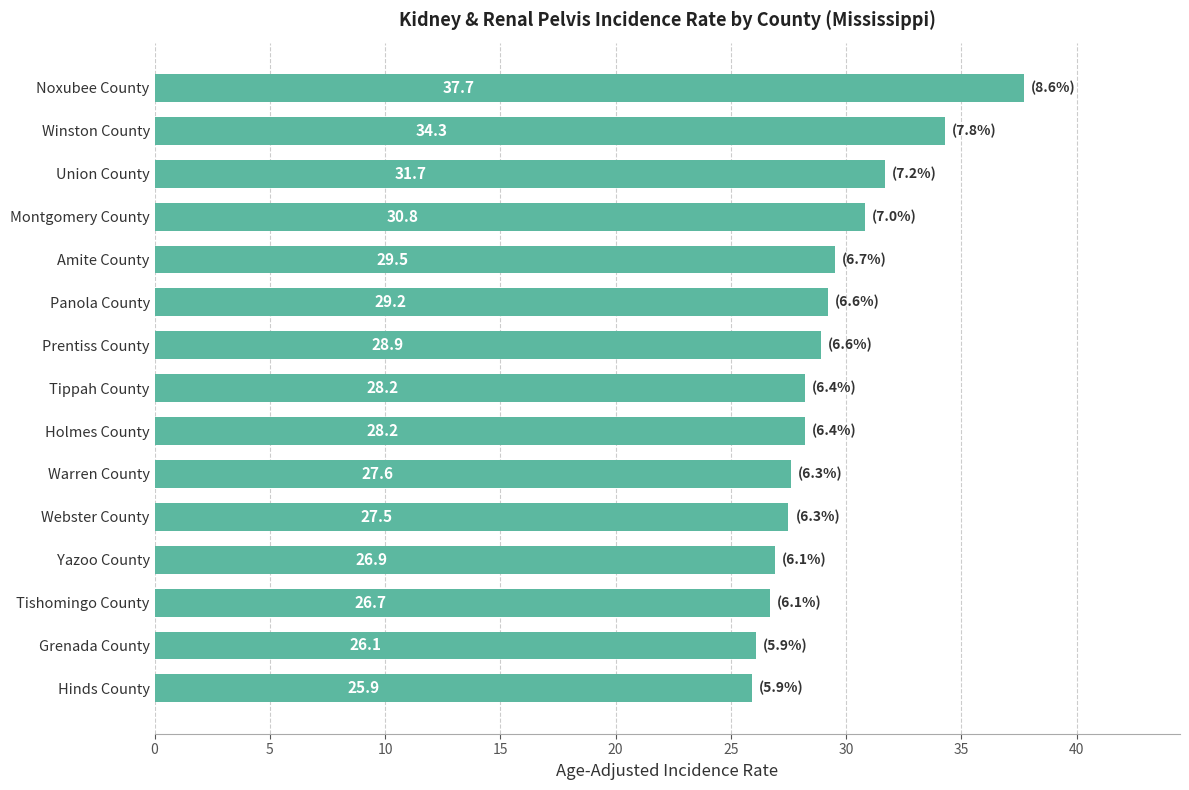

Reading top to bottom, transcribe all the data shown in this chart.

37.7	34.3	31.7	30.8	29.5	29.2	28.9	28.2	28.2	27.6	27.5	26.9	26.7	26.1	25.9